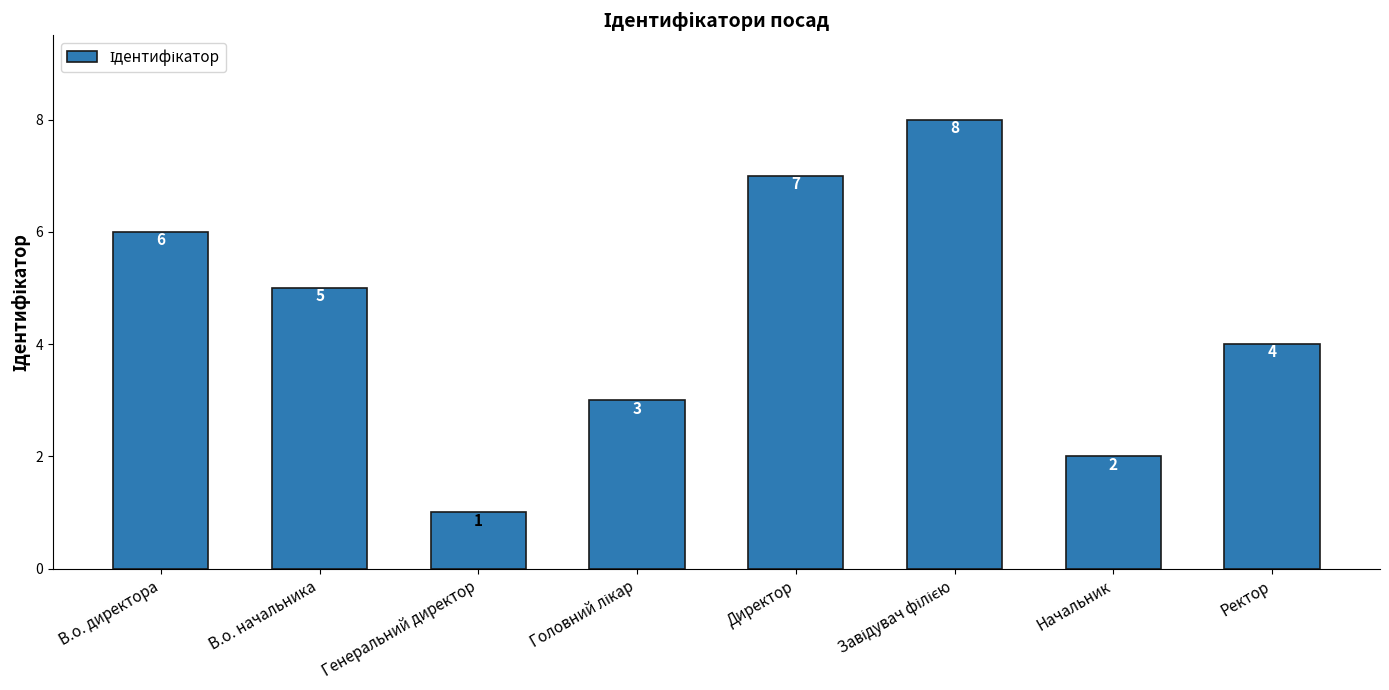

At which label is the value closest to 4?

Ректор